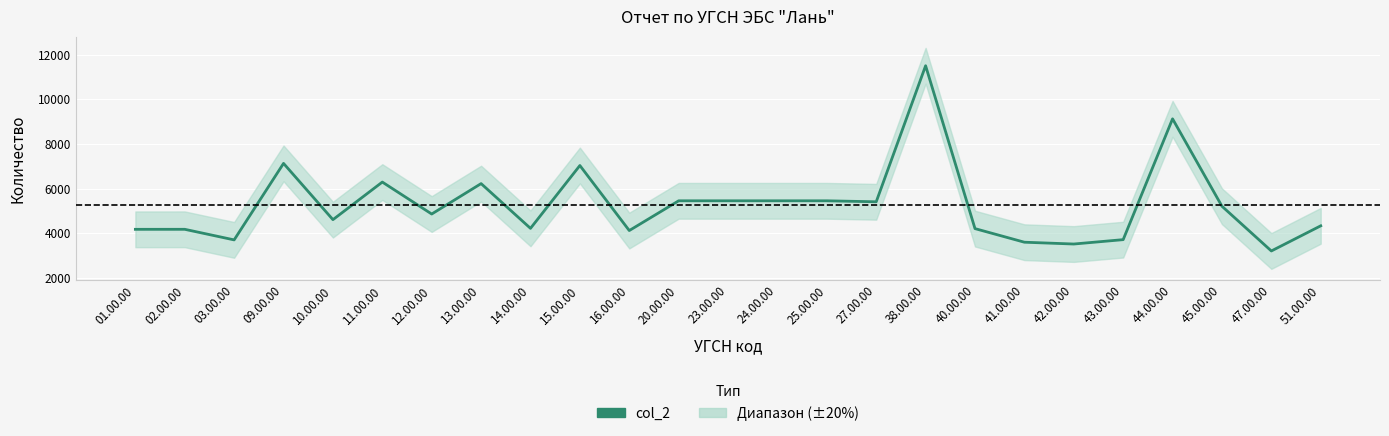

What is the label of the 2nd point from the left?

02.00.00